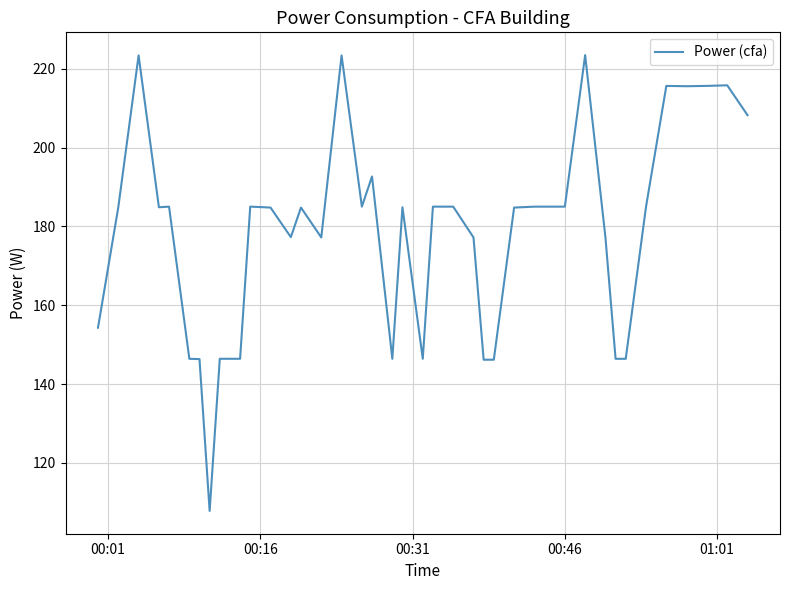

What is the difference between the maximum and minimum values?

115.6